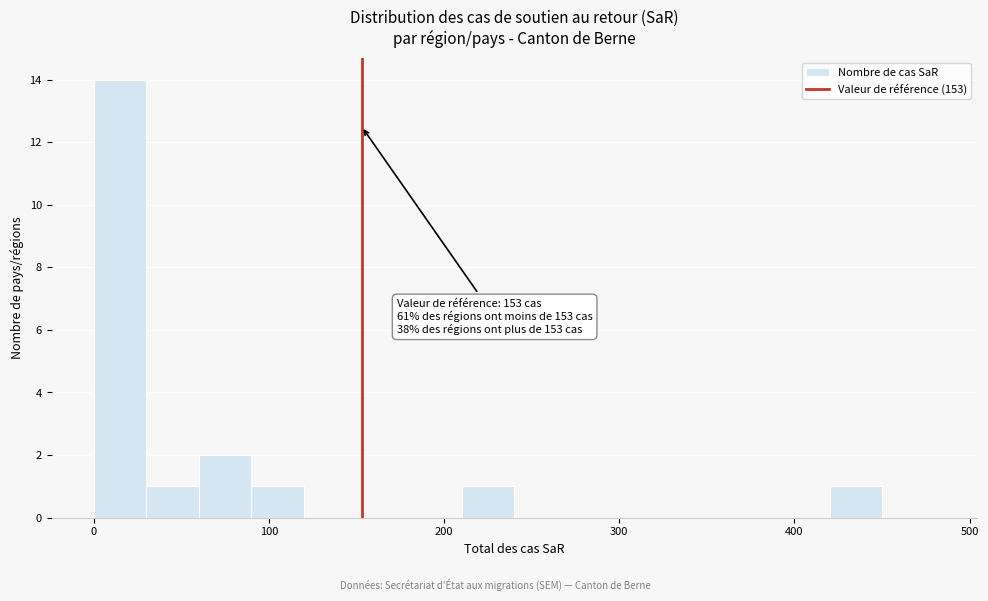

Read against the x-axis, roughly where is the centre of the tallest bar?

20